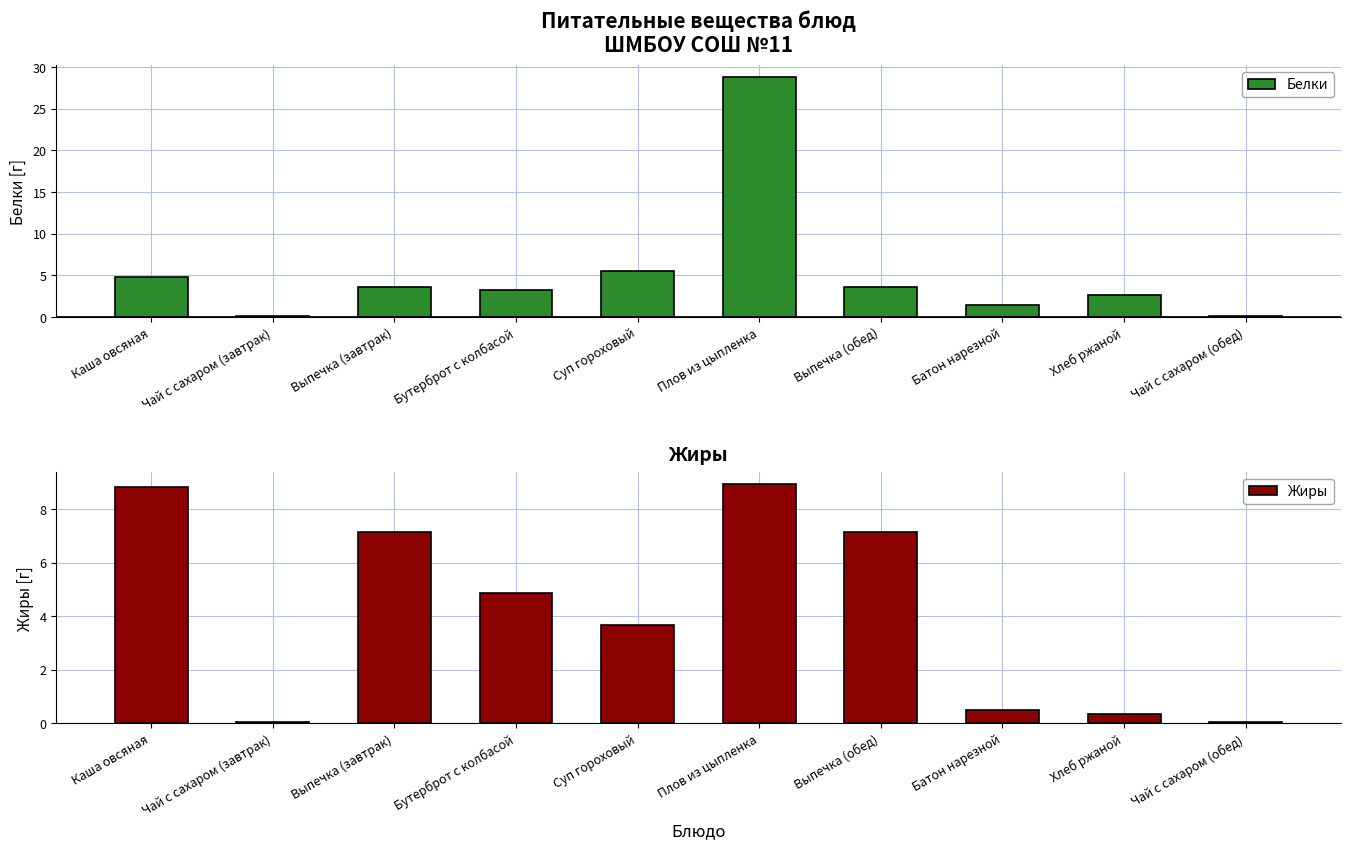

What is the label of the 8th bar from the left?

Батон нарезной